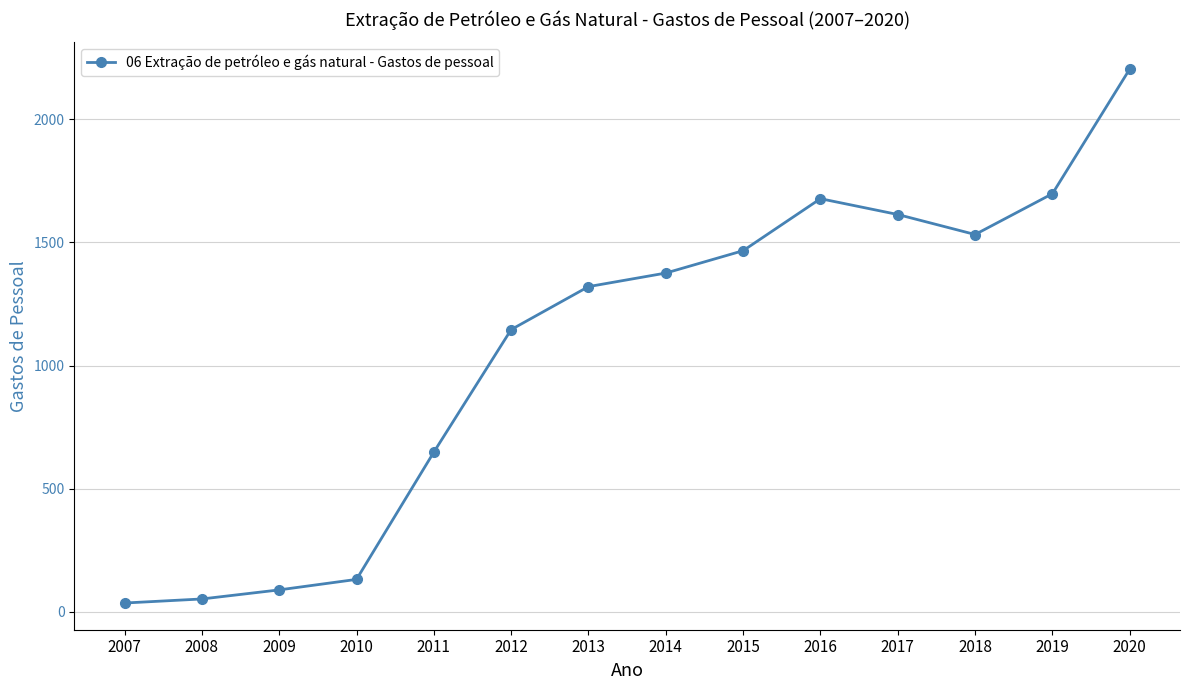

What is the approximate value at 2015?

1466.7